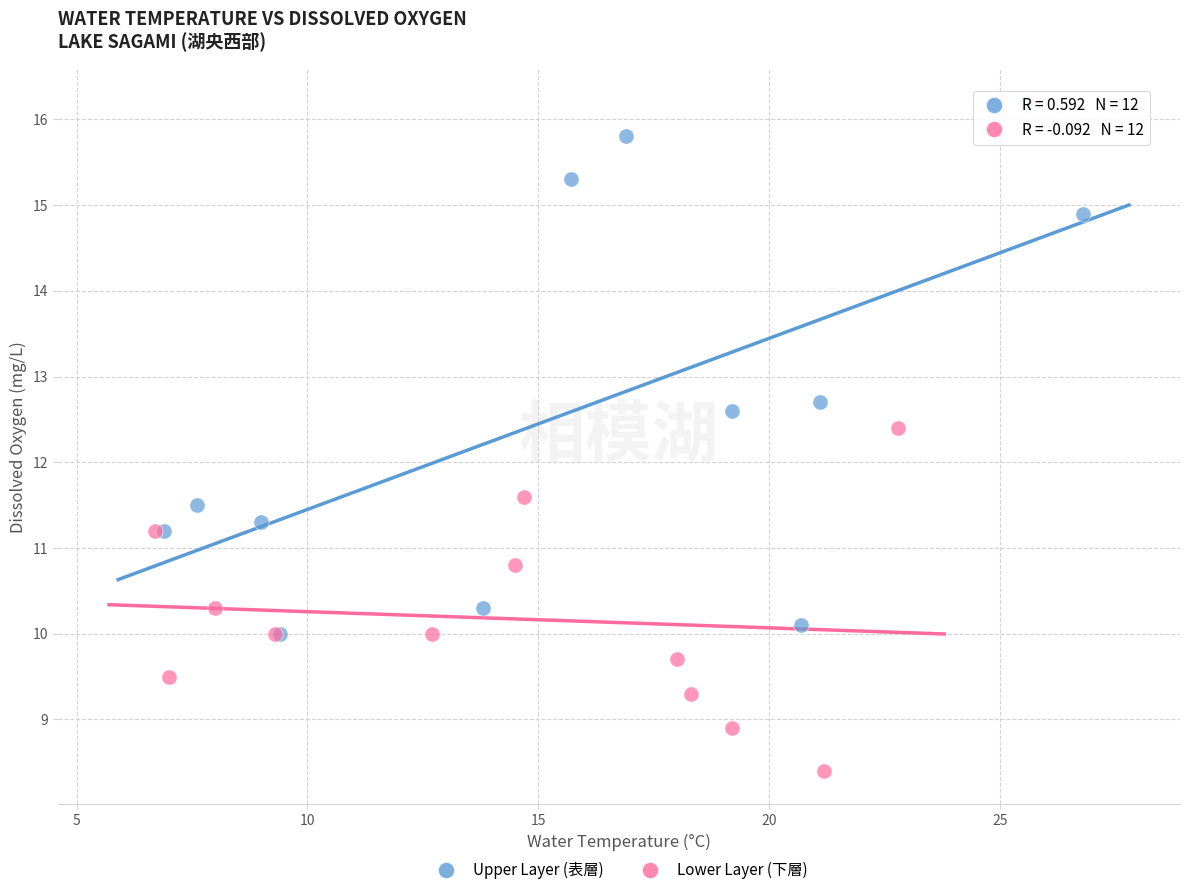

Which series has the largest Y range (max minus min)?

Upper Layer (表層)